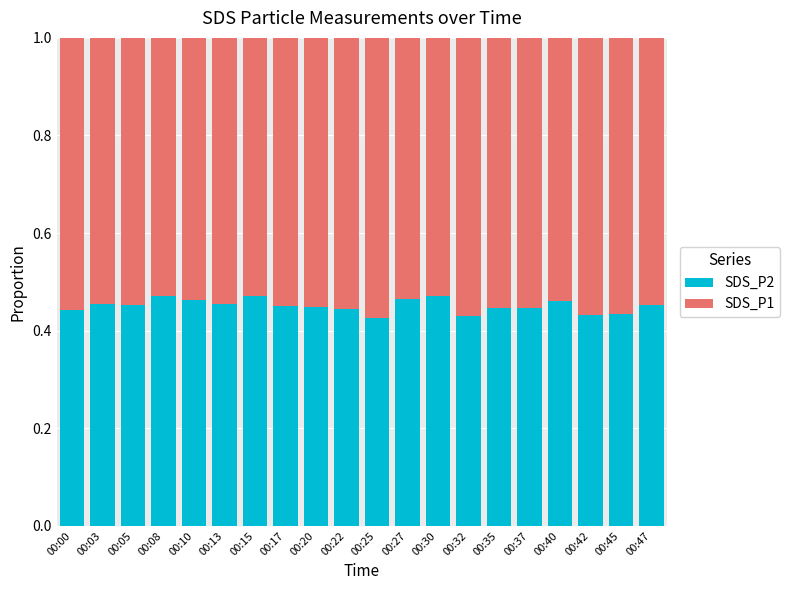

What is the sum of all SDS_P2 values?

9.0